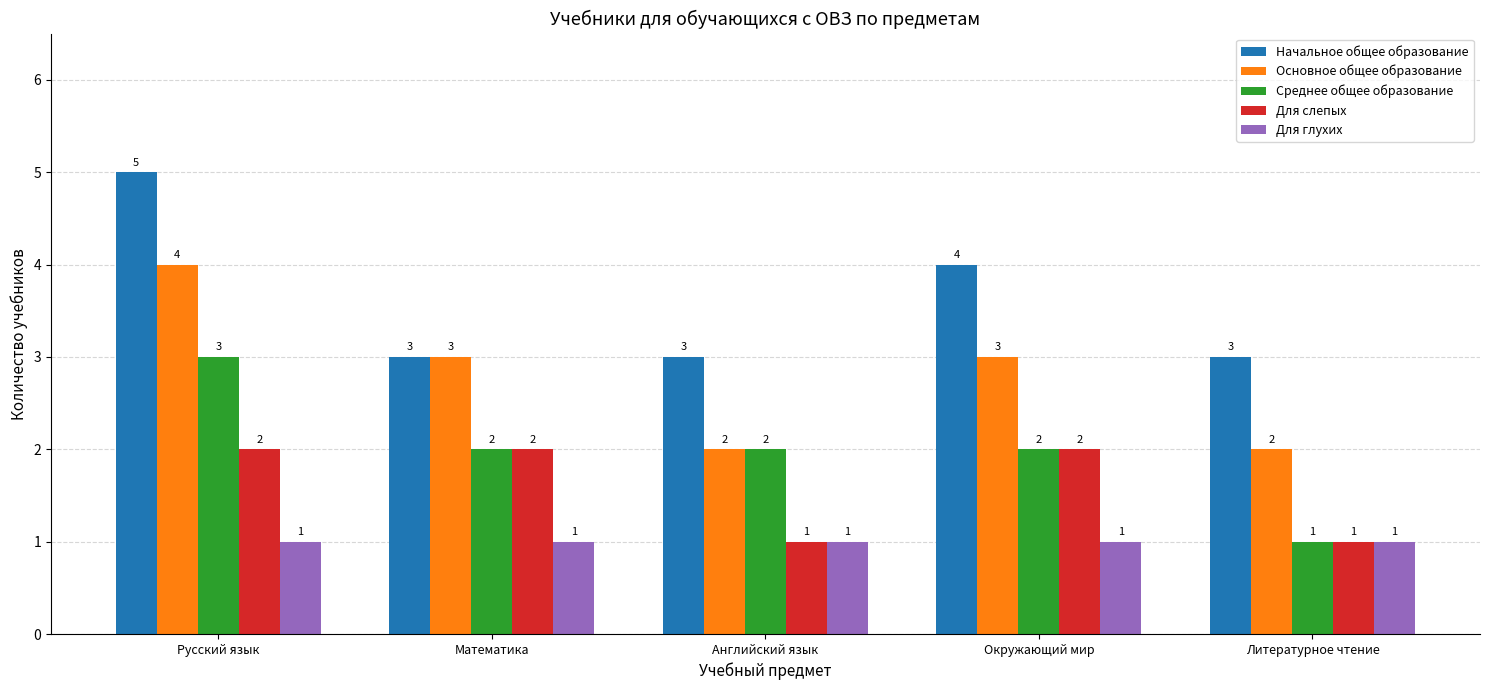

What is the sum of the Среднее общее образование values at Английский язык and Окружающий мир?

4